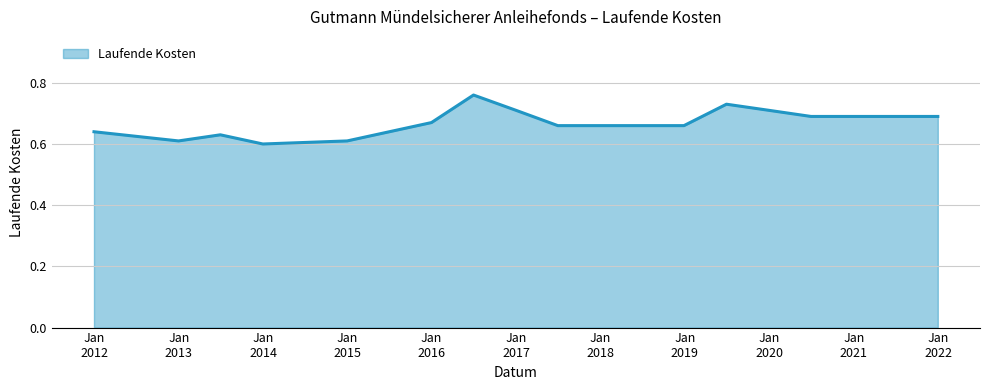

What is the average value?

0.7